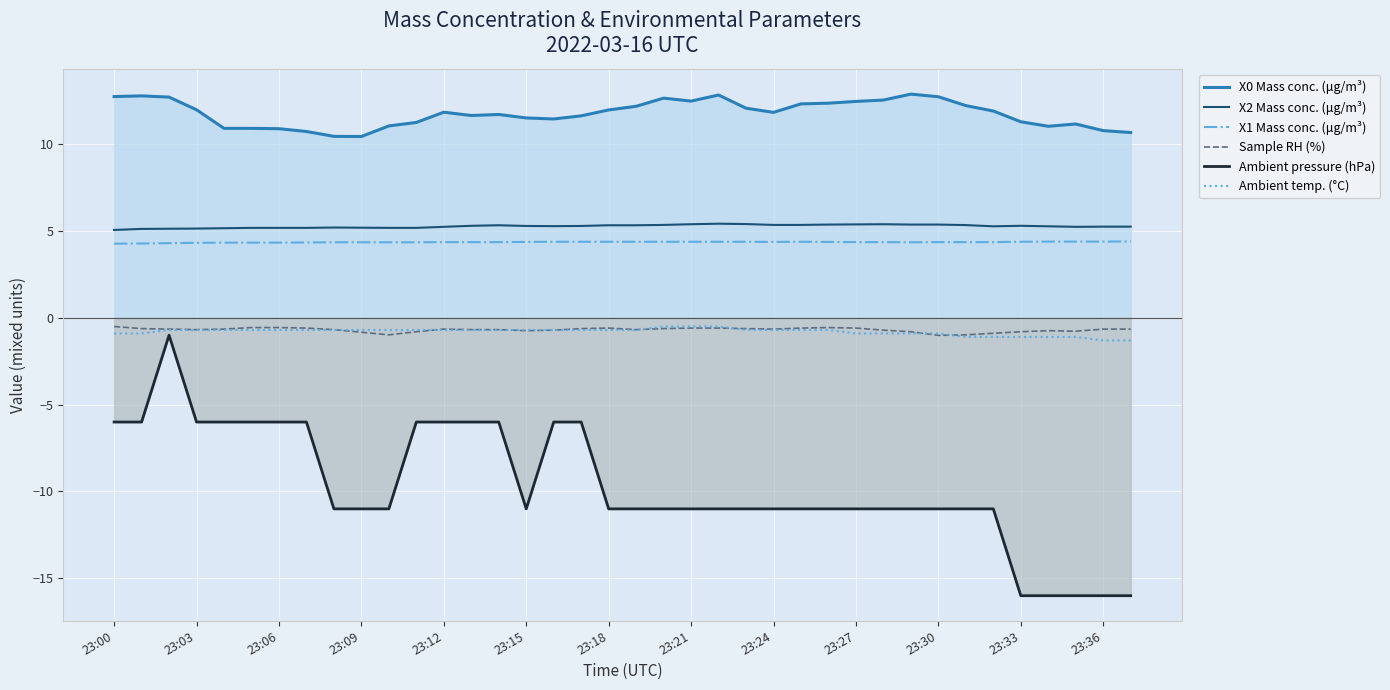

Reading left to right, extract all data points from this chart.

X0 Mass conc. (μg/m³): 12.7	12.8	12.7	12.0	10.9	10.9	10.9	10.7	10.4	10.4	11.1	11.2	11.8	11.7	11.7	11.5	11.4	11.6	12.0	12.2	12.7	12.5	12.8	12.1	11.8	12.3	12.4	12.5	12.5	12.9	12.7	12.2	11.9	11.3	11.0	11.2	10.8	10.7
X2 Mass conc. (μg/m³): 5.1	5.1	5.1	5.1	5.2	5.2	5.2	5.2	5.2	5.2	5.2	5.2	5.2	5.3	5.3	5.3	5.3	5.3	5.3	5.3	5.3	5.4	5.4	5.4	5.3	5.3	5.4	5.4	5.4	5.4	5.4	5.3	5.3	5.3	5.3	5.2	5.2	5.2
X1 Mass conc. (μg/m³): 4.3	4.3	4.3	4.3	4.3	4.3	4.3	4.3	4.3	4.3	4.3	4.3	4.4	4.4	4.4	4.4	4.4	4.4	4.4	4.4	4.4	4.4	4.4	4.4	4.4	4.4	4.4	4.4	4.4	4.3	4.4	4.4	4.4	4.4	4.4	4.4	4.4	4.4
Sample RH (%): -0.5	-0.6	-0.7	-0.7	-0.7	-0.6	-0.6	-0.6	-0.7	-0.8	-1.0	-0.8	-0.7	-0.7	-0.7	-0.7	-0.7	-0.6	-0.6	-0.7	-0.6	-0.6	-0.6	-0.6	-0.7	-0.6	-0.6	-0.6	-0.7	-0.8	-1.0	-1.0	-0.9	-0.8	-0.7	-0.8	-0.7	-0.7
Ambient pressure (hPa): -6.0	-6.0	-1.0	-6.0	-6.0	-6.0	-6.0	-6.0	-11.0	-11.0	-11.0	-6.0	-6.0	-6.0	-6.0	-11.0	-6.0	-6.0	-11.0	-11.0	-11.0	-11.0	-11.0	-11.0	-11.0	-11.0	-11.0	-11.0	-11.0	-11.0	-11.0	-11.0	-11.0	-16.0	-16.0	-16.0	-16.0	-16.0
Ambient temp. (°C): -0.9	-0.9	-0.7	-0.7	-0.7	-0.7	-0.7	-0.7	-0.7	-0.7	-0.7	-0.7	-0.7	-0.7	-0.7	-0.7	-0.7	-0.7	-0.7	-0.7	-0.5	-0.5	-0.5	-0.7	-0.7	-0.7	-0.7	-0.9	-0.9	-0.9	-0.9	-1.1	-1.1	-1.1	-1.1	-1.1	-1.3	-1.3